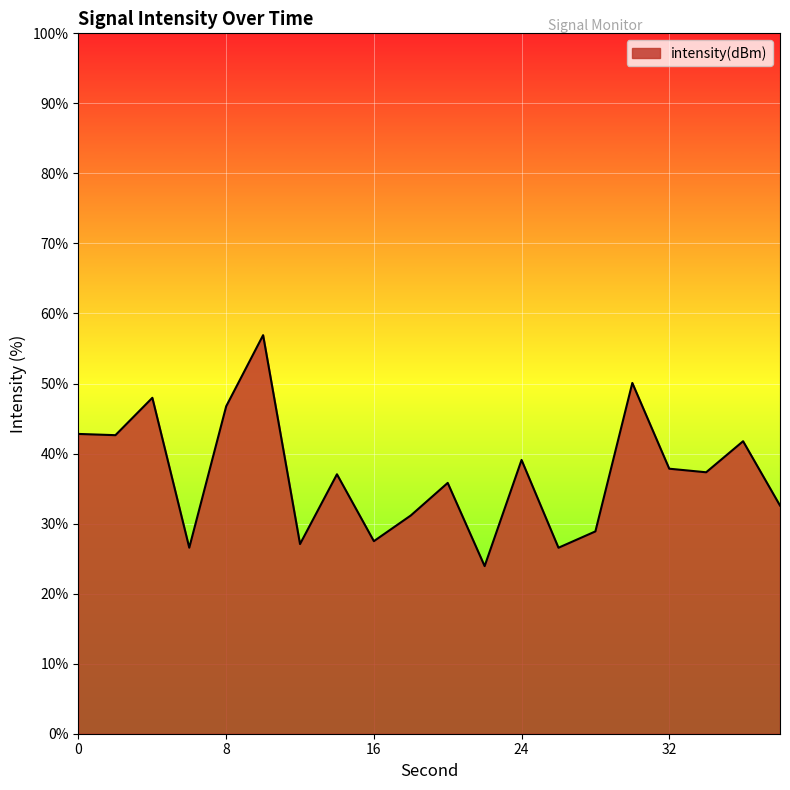

What is the greatest value displayed?

56.9